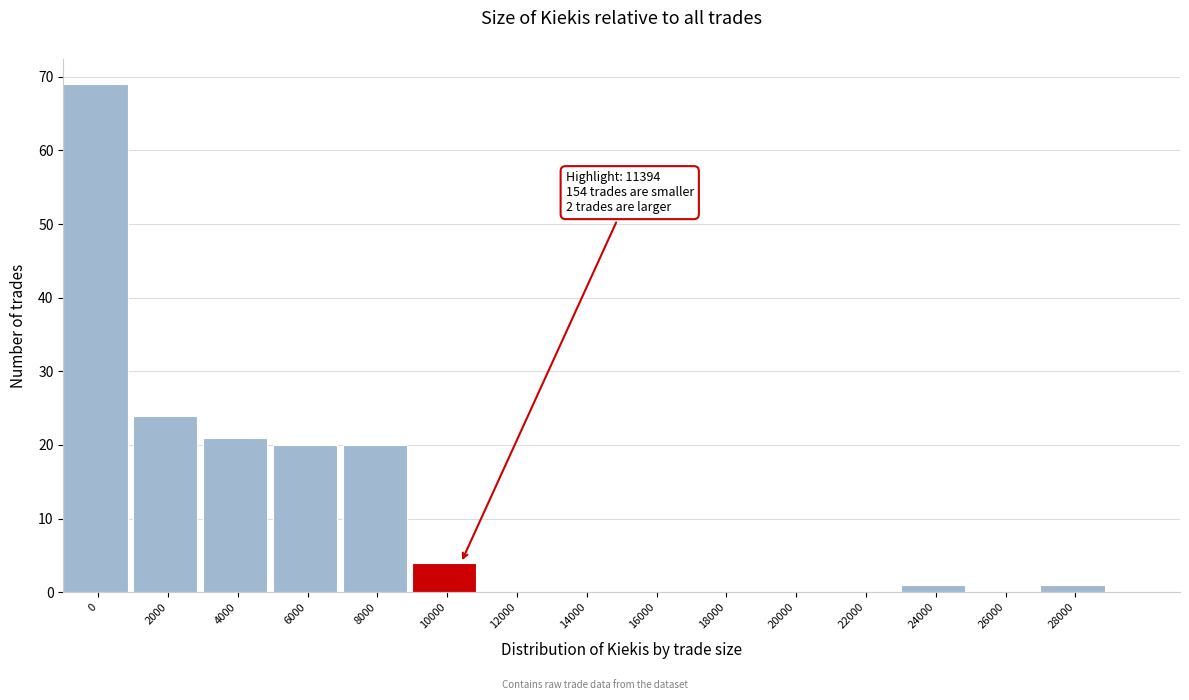

Reading right to left, what are all the values shown in this chart?

28000=1	26000=0	24000=1	22000=0	20000=0	18000=0	16000=0	14000=0	12000=0	10000=4	8000=20	6000=20	4000=21	2000=24	0=69